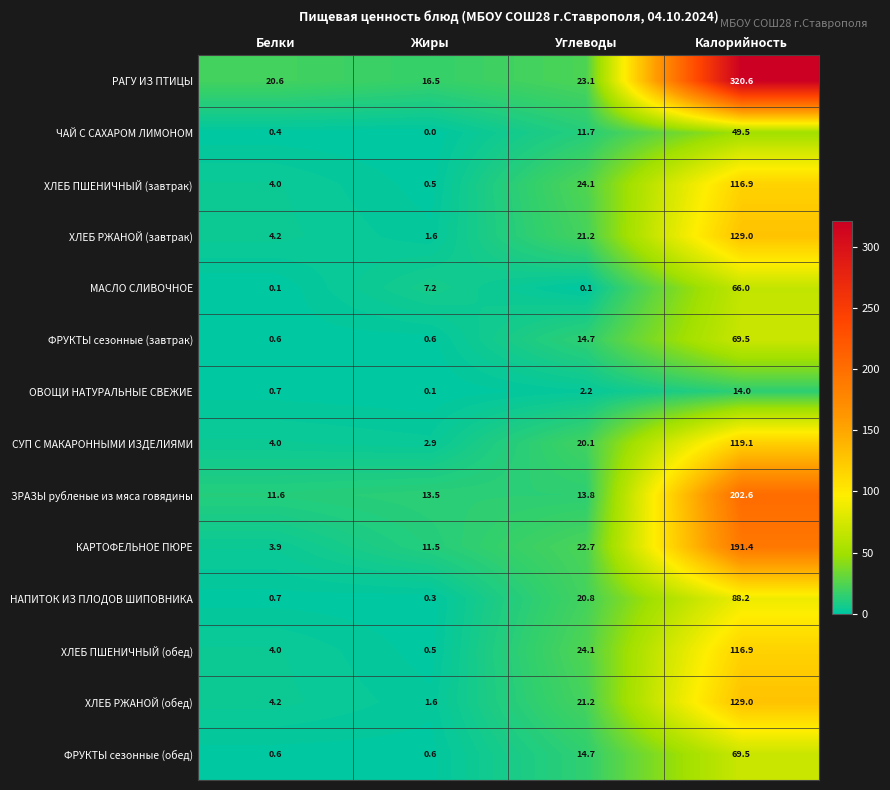

Is it true that ФРУКТЫ сезонные (обед) equals 14.7 at Углеводы?

True